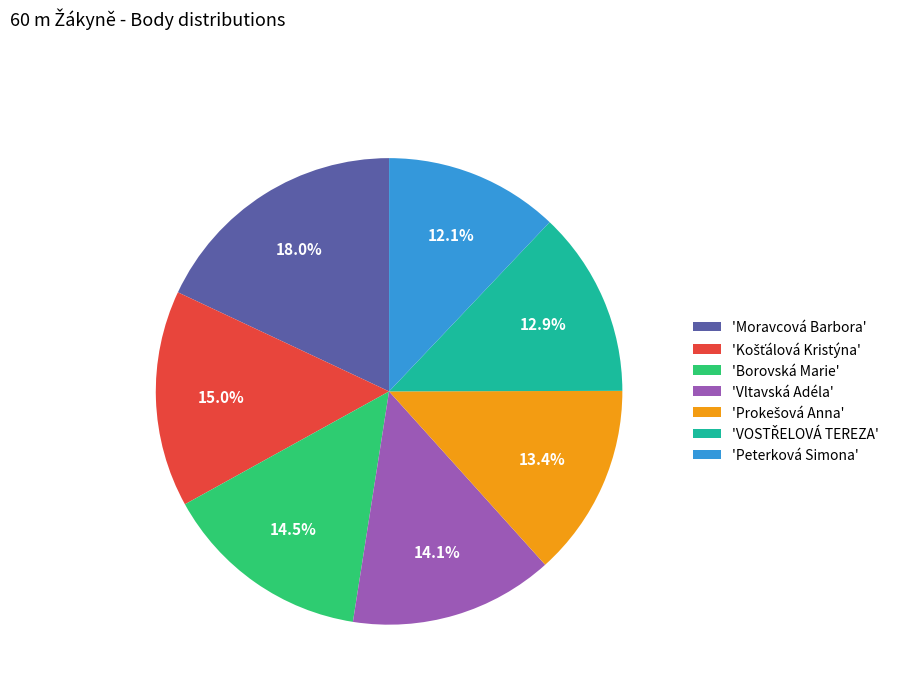

What is the ratio of the value at 'Vltavská Adéla' to the value at 'Peterková Simona'?

1.2